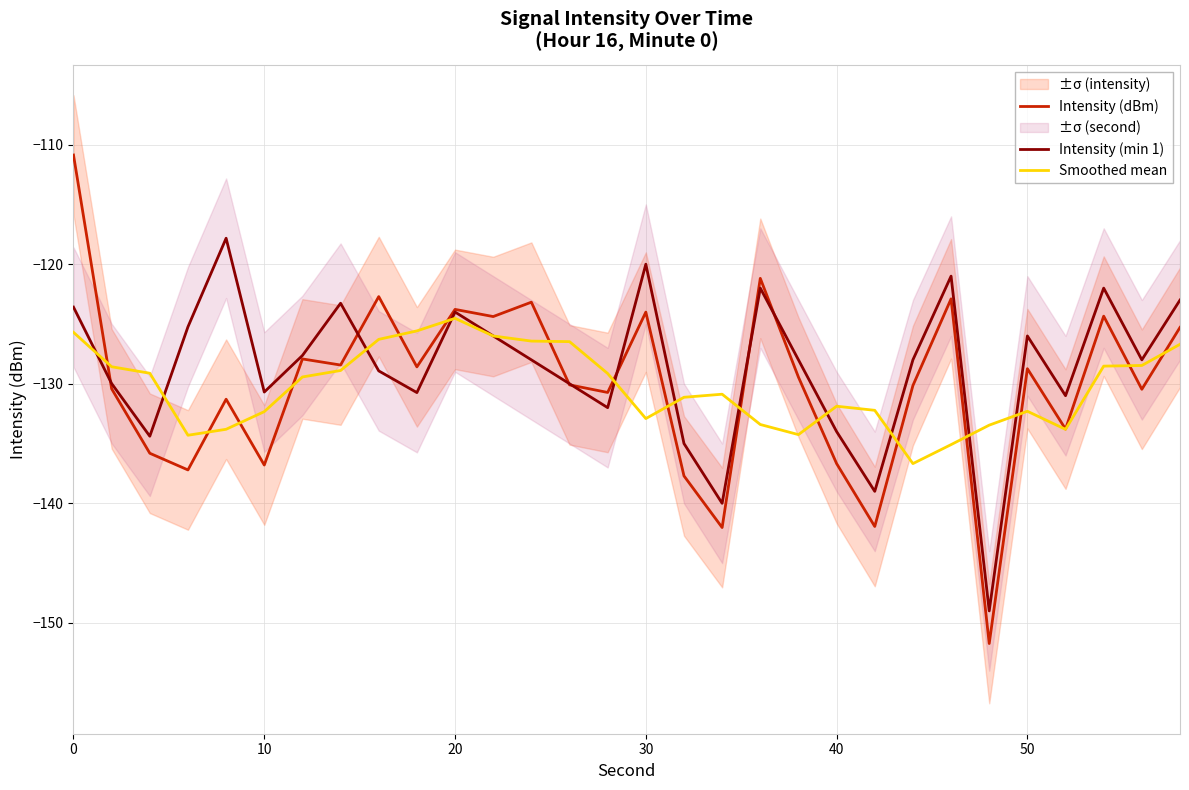

The Intensity (dBm) series shows -123.8 at 20. True or false?

True